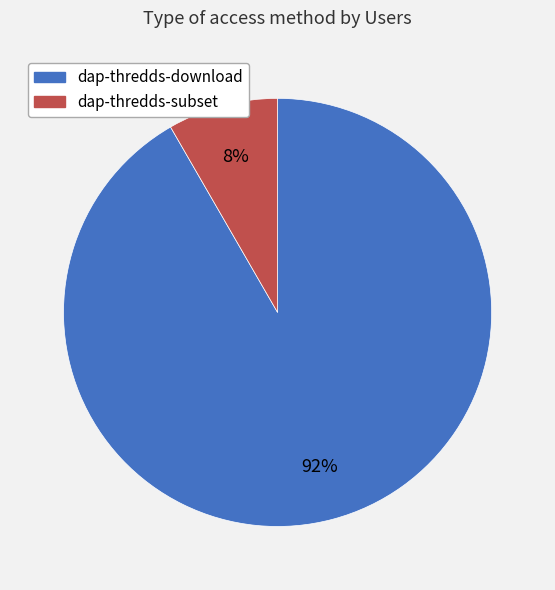

To the nearest percent, what is the combined percentage of dap-thredds-subset and dap-thredds-download?

100%